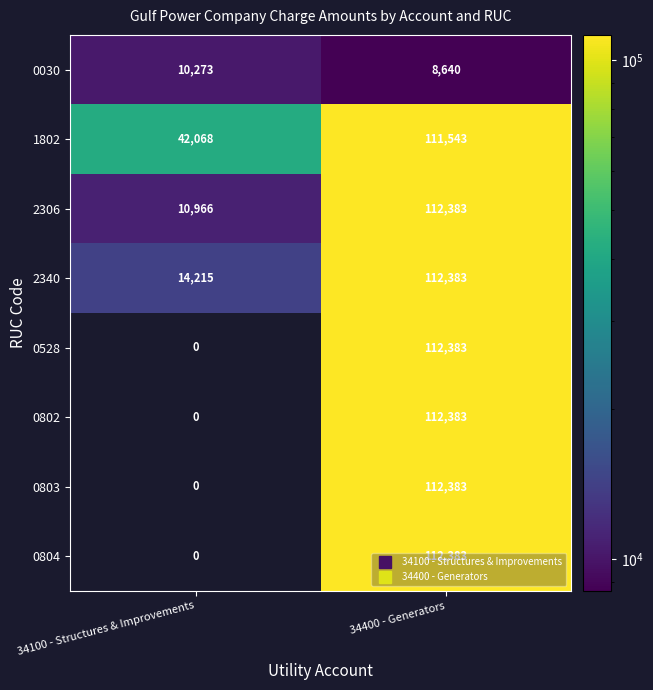

What is the sum of all 0804 values?

112383